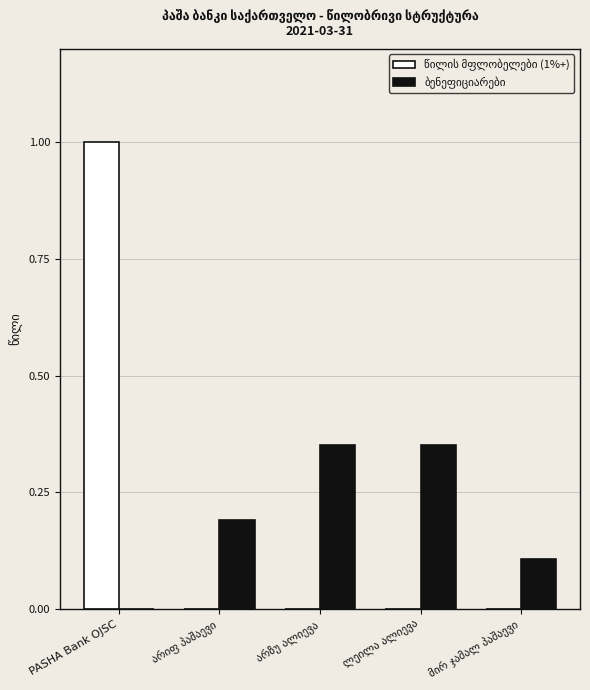

Which label corresponds to the largest value in the chart?

PASHA Bank OJSC